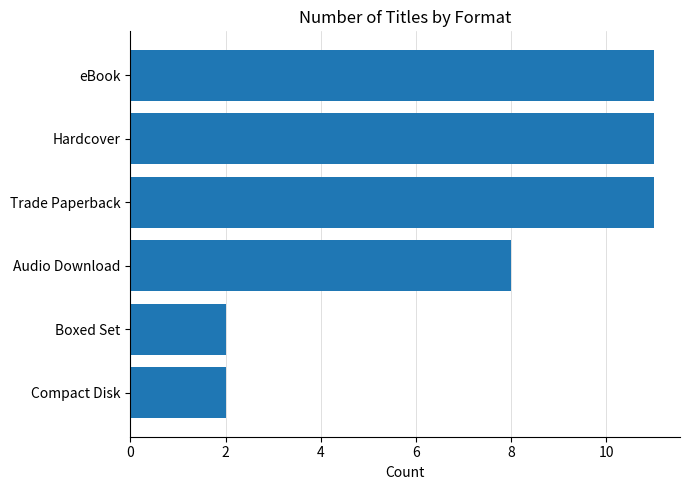

Are the bars grouped side by side (vs. stacked)?

No